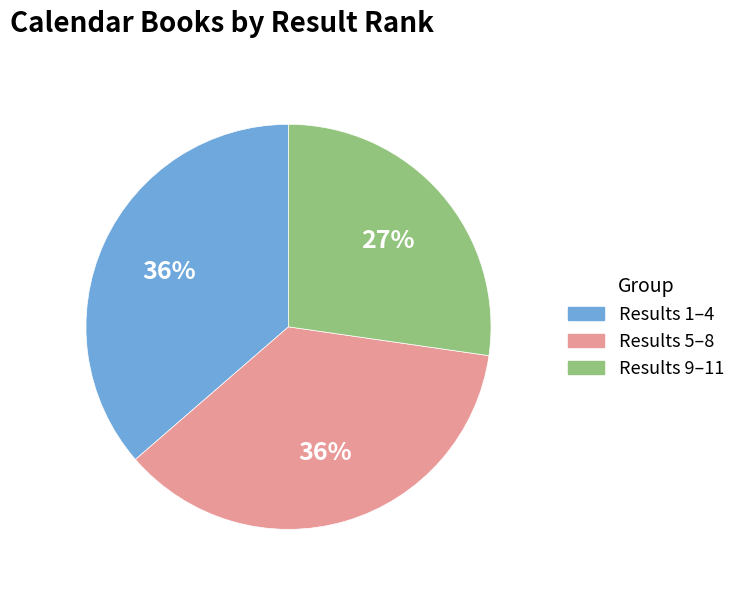

To the nearest percent, what is the average slice percentage?

33%